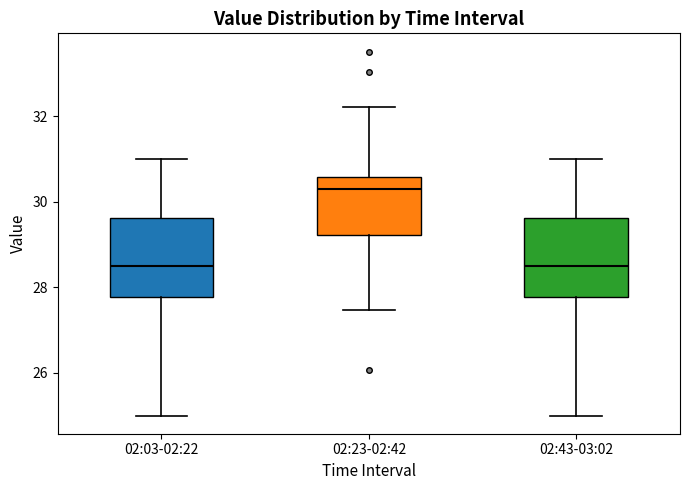

Reading left to right, read every box against the y-axis: the position of its median line, the range the box covers, and the ends of its whiskers. The values are not printed on the chart, so give them approximately, as read against the axis.

02:03-02:22: median 28.6, box 27.8 to 29.6, whiskers 25.0 to 31.0
02:23-02:42: median 30.4, box 29.2 to 30.6, whiskers 27.4 to 32.2
02:43-03:02: median 28.6, box 27.8 to 29.6, whiskers 25.0 to 31.0